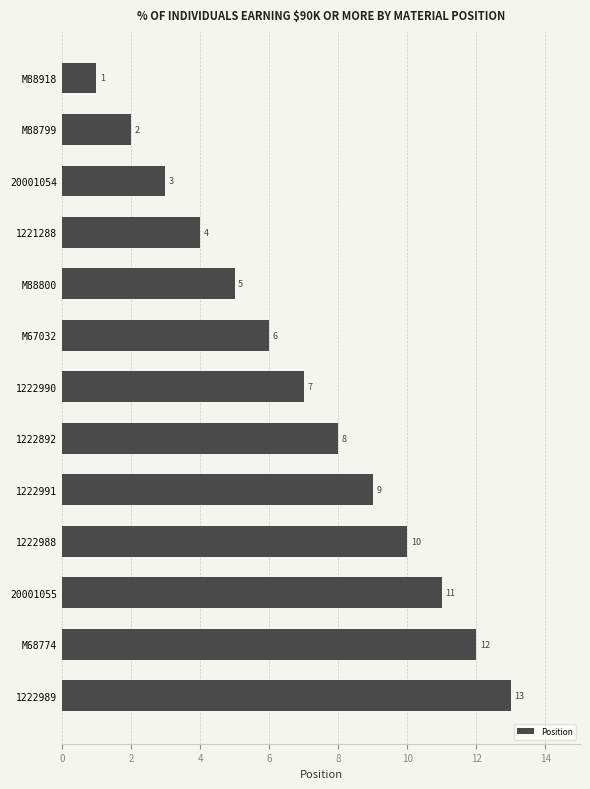

Are the bars horizontal?

Yes